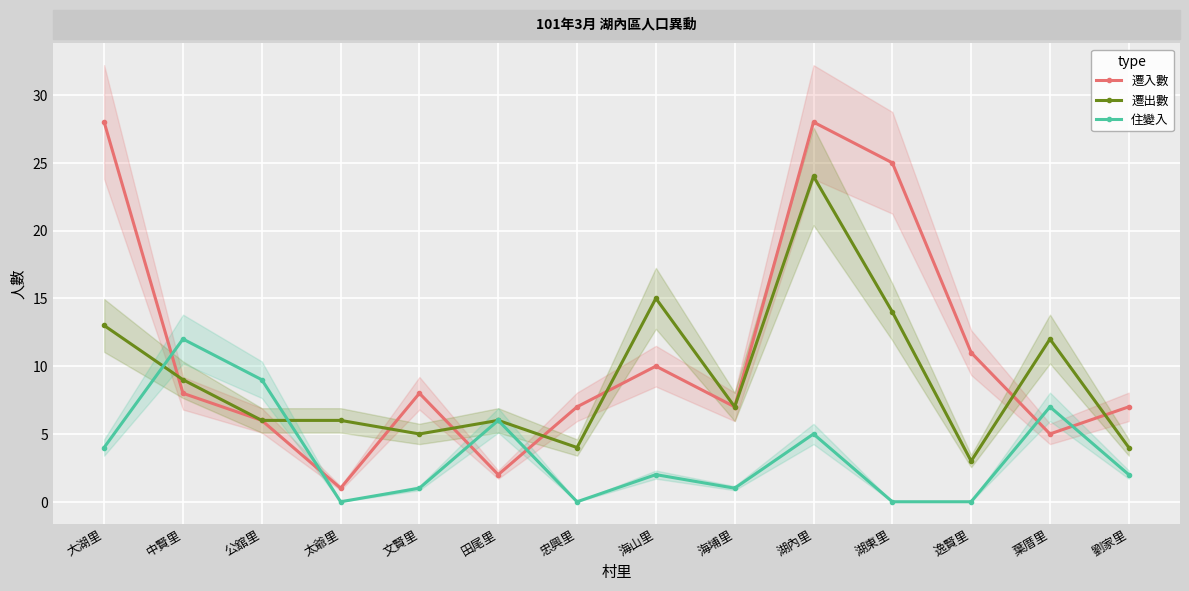

Which series has the largest range (max minus min)?

遷入數